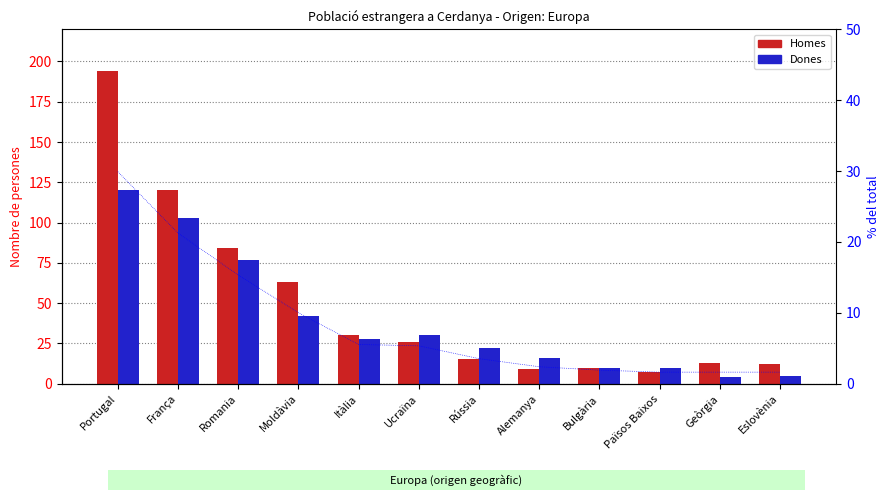

Which series has the widest spread of values?

Homes